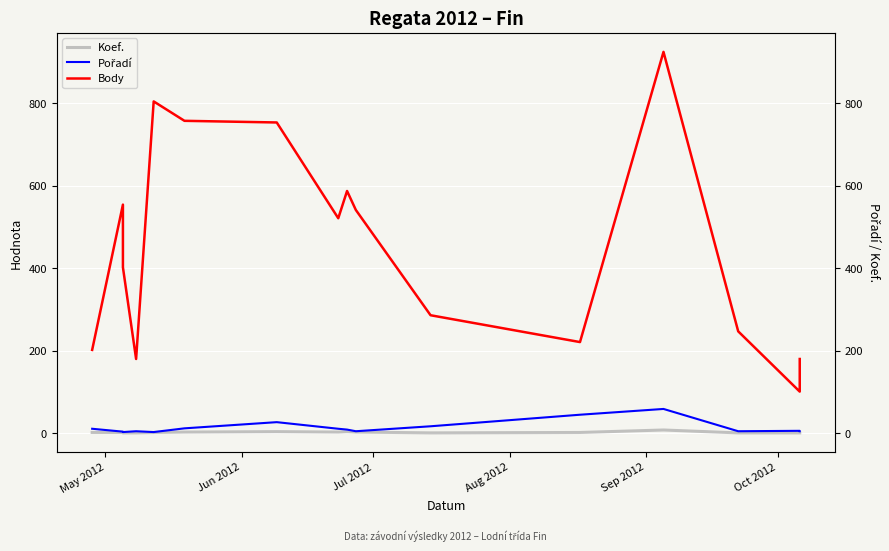

Is the value of Pořadí at 6 greater than the value of Body at 9?

No